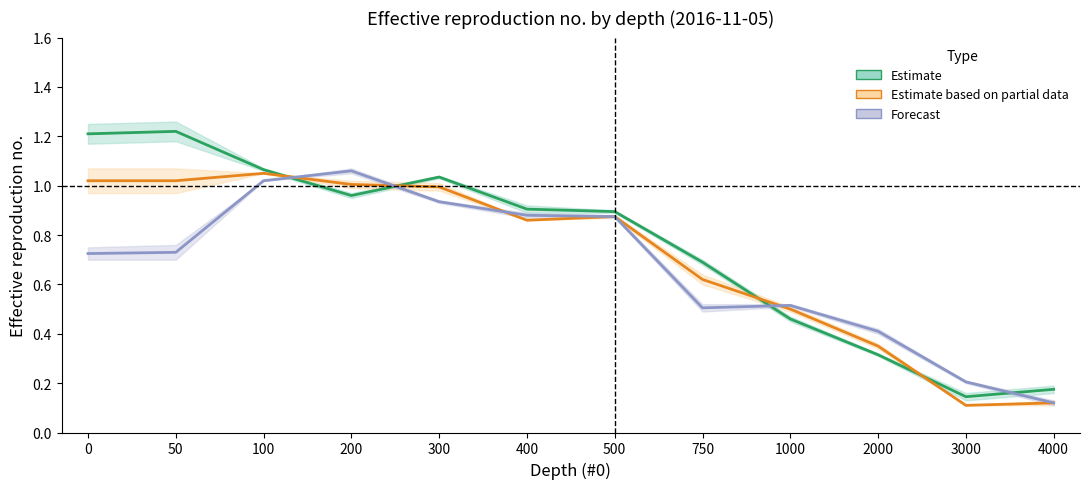

Is it true that Forecast equals 1.0 at 100?

True